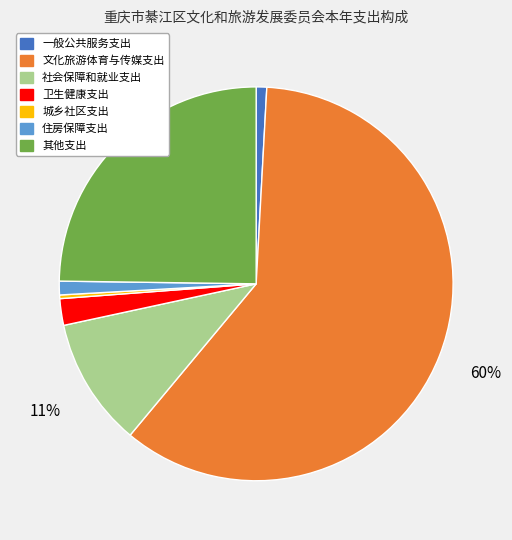

Does 文化旅游体育与传媒支出 account for over 50% of the chart?

Yes